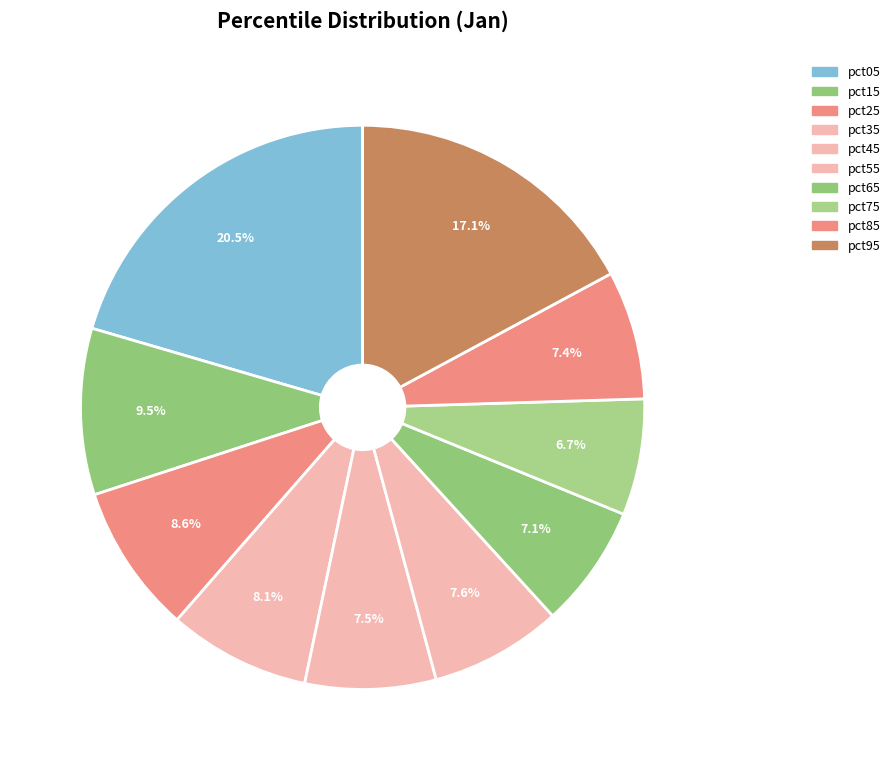

To the nearest percent, what percentage of the pie is pct25?

9%